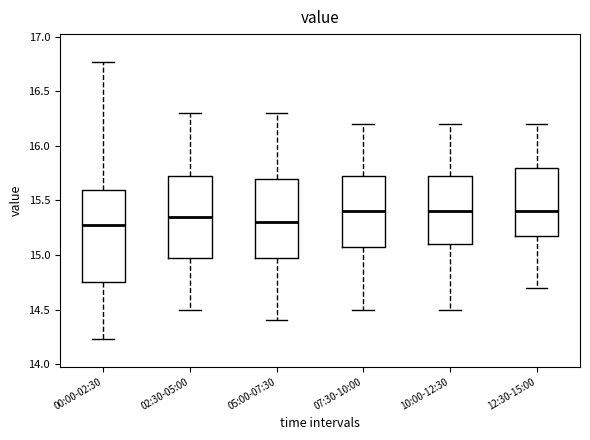

Which box is the tallest, from its lower edge to its upper edge?

00:00-02:30